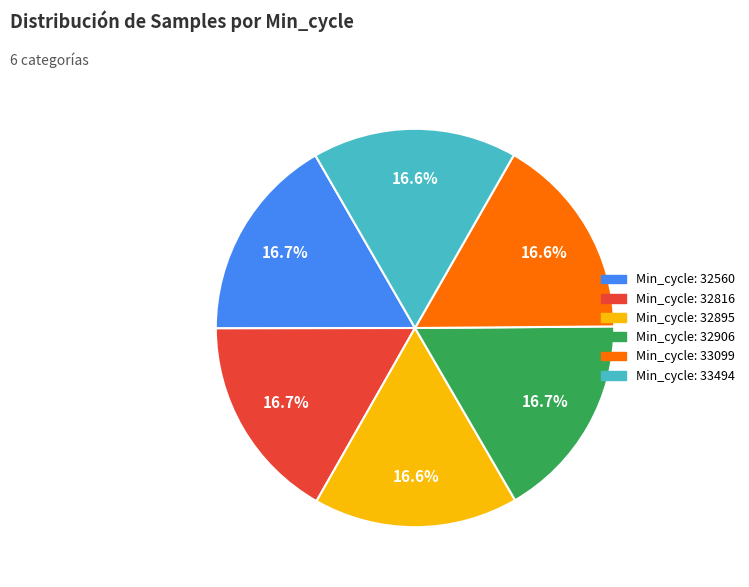

Is there any slice that represents more than half of the pie?

No